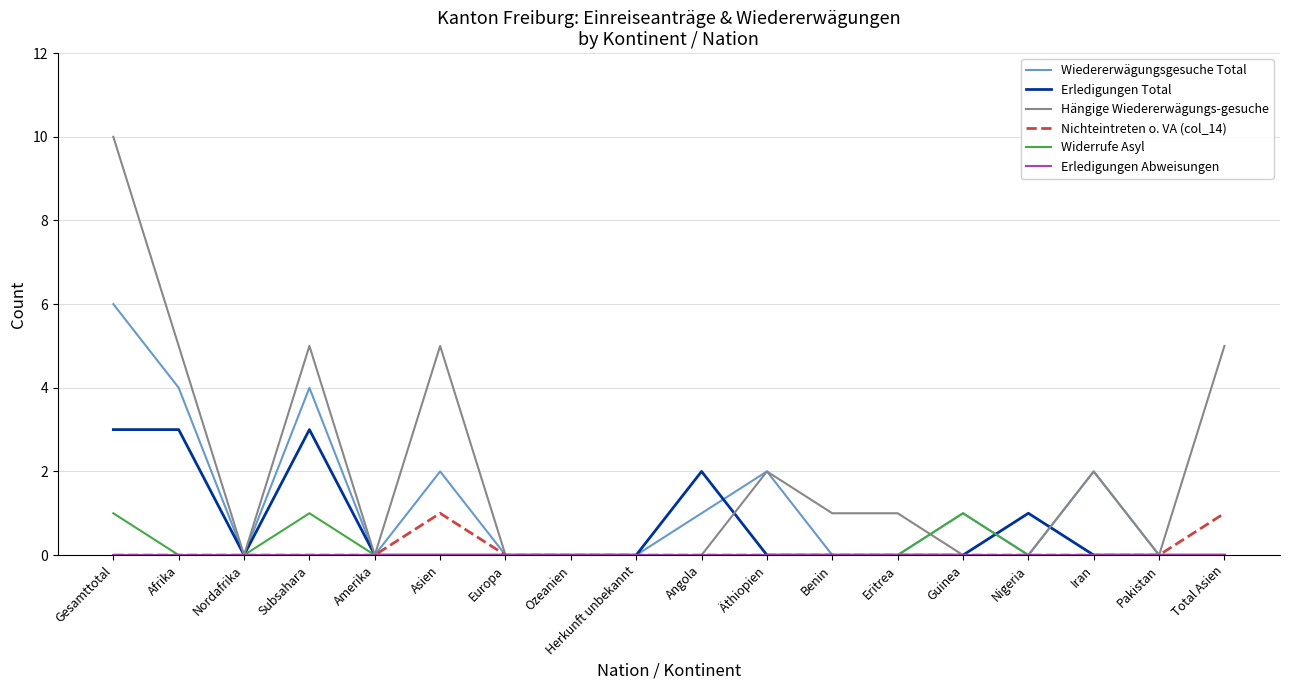

Which category has the highest value in the Hängige Wiedererwägungs-gesuche series?

Gesamttotal